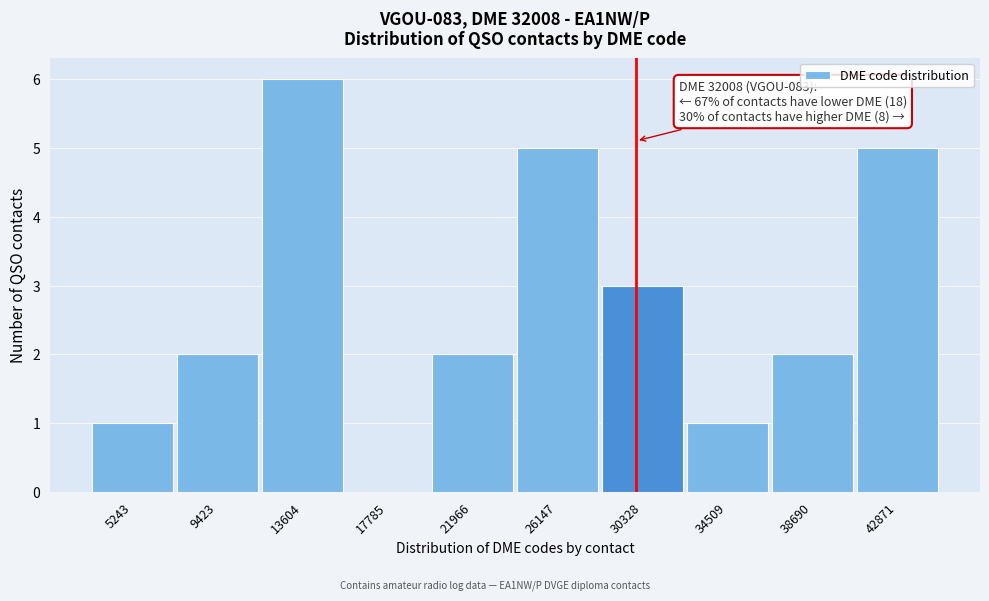

Reading left to right, transcribe all the data shown in this chart.

5243=1	9423=2	13604=6	17785=0	21966=2	26147=5	30328=3	34509=1	38690=2	42871=5